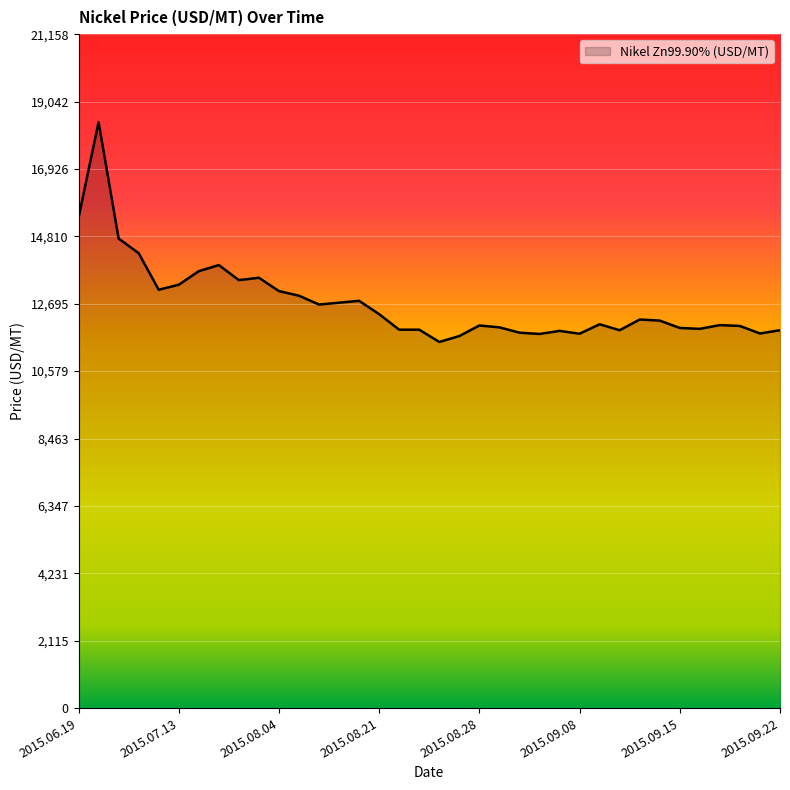

What is the difference between the maximum and minimum values?

6903.2